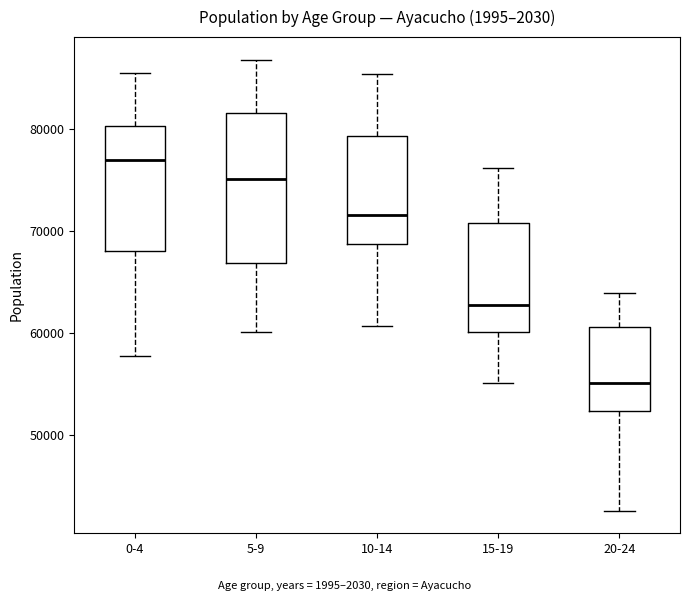

Reading left to right, read every box against the y-axis: the position of its median line, the range the box covers, and the ends of its whiskers. The values are not printed on the chart, so give them approximately, as read against the axis.

0-4: median 77000, box 68000 to 80000, whiskers 58000 to 85000
5-9: median 75000, box 67000 to 82000, whiskers 60000 to 87000
10-14: median 72000, box 69000 to 79000, whiskers 61000 to 85000
15-19: median 63000, box 60000 to 71000, whiskers 55000 to 76000
20-24: median 55000, box 52000 to 61000, whiskers 43000 to 64000